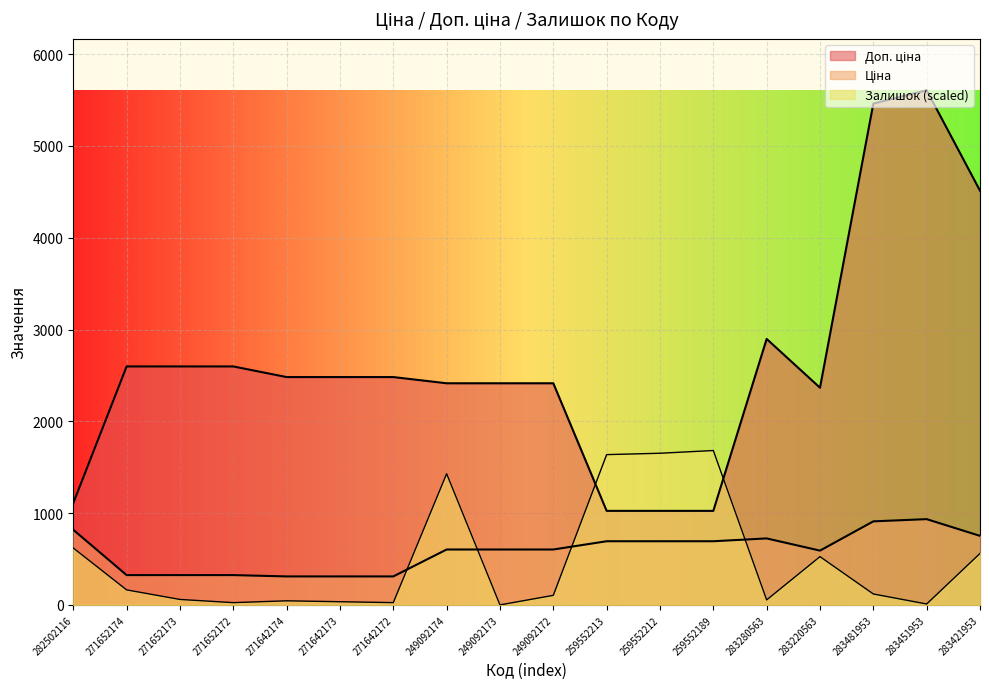

Does the chart display data point markers on the line(s)?

No